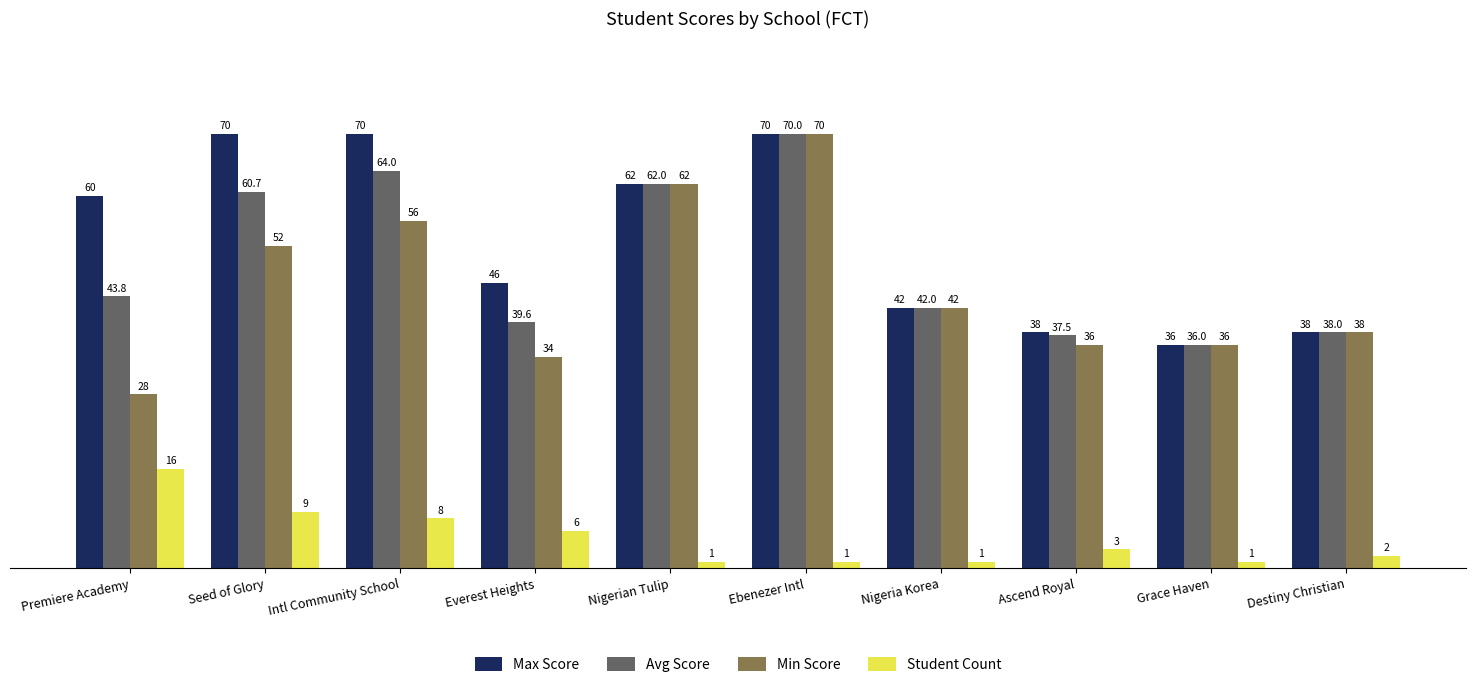

True or false: Avg Score has a value of 62.0 at Nigerian Tulip.

True